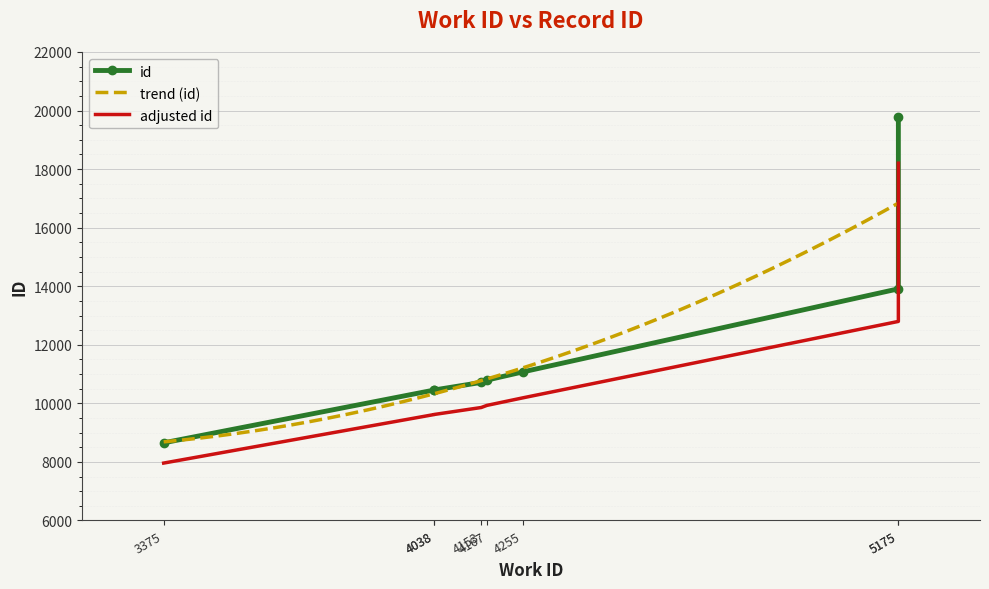

The value at 4038 is 14154. True or false?

False